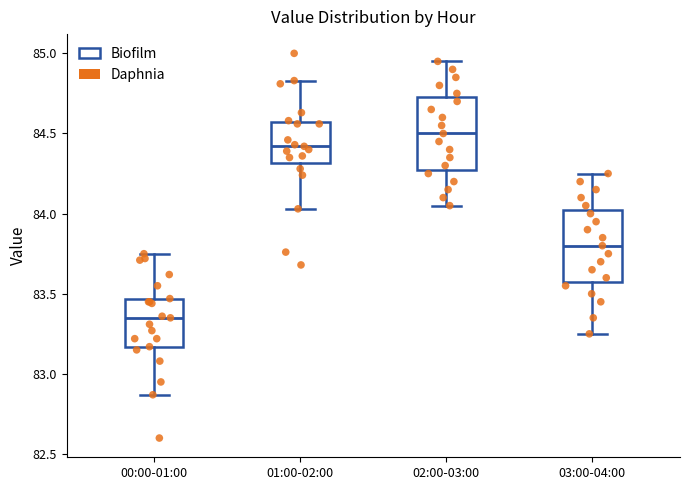

Where is the upper edge of the box for 00:00-01:00 on the y-axis? The values are not printed on the chart, so give them approximately, as read against the axis.

83.45